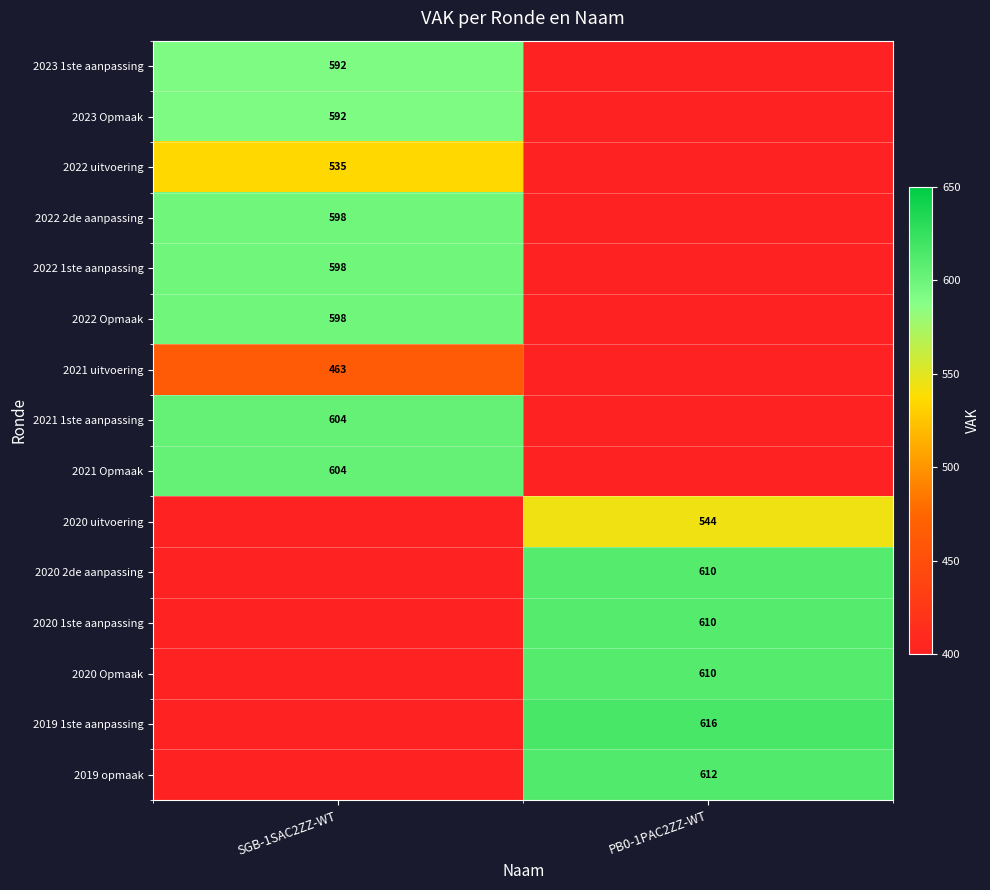

True or false: 2020 Opmaak has a value of 413 at PB0-1PAC2ZZ-WT.

False